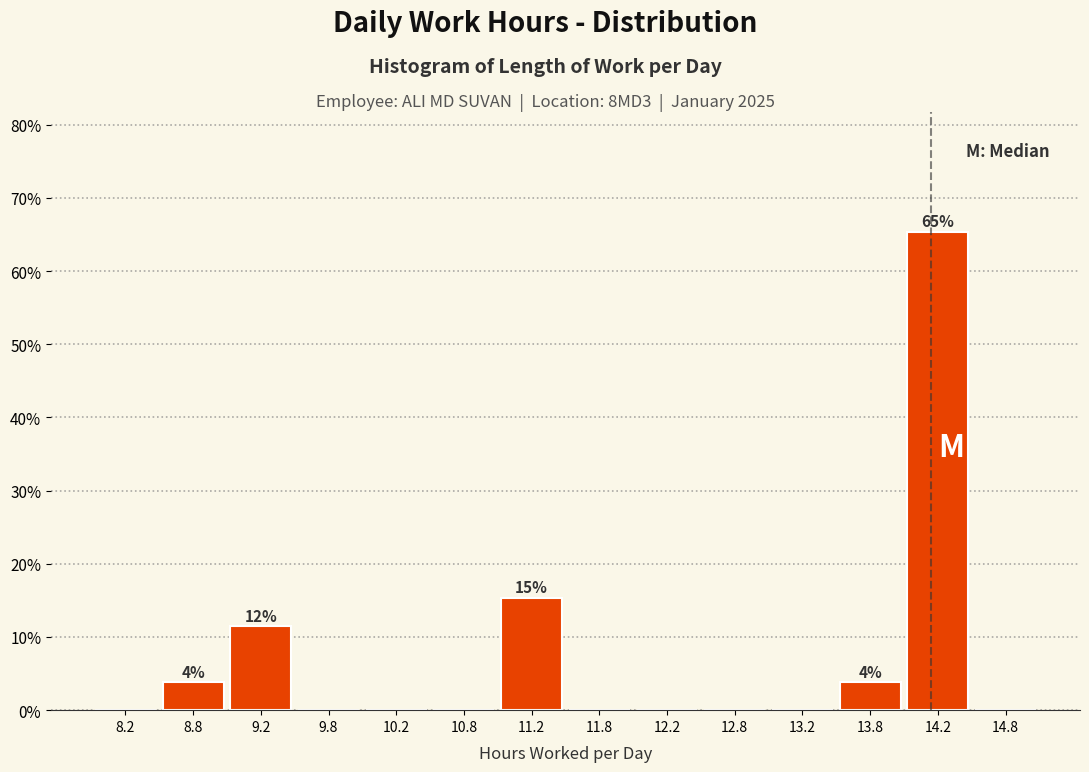

Over which range of the x-axis is the bar tallest?

14.0 to 14.5